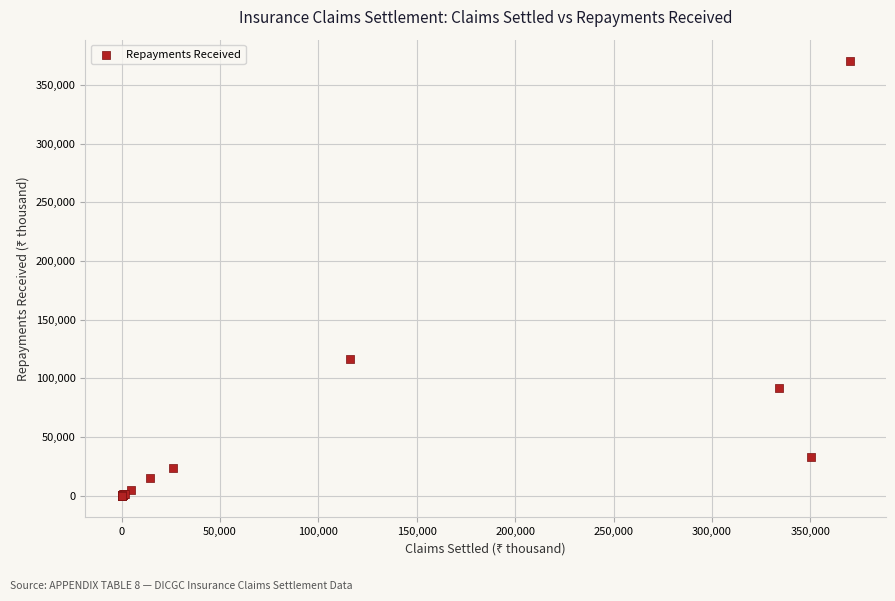

What Y value in the scatter plot is closest to 185005?

116278.5